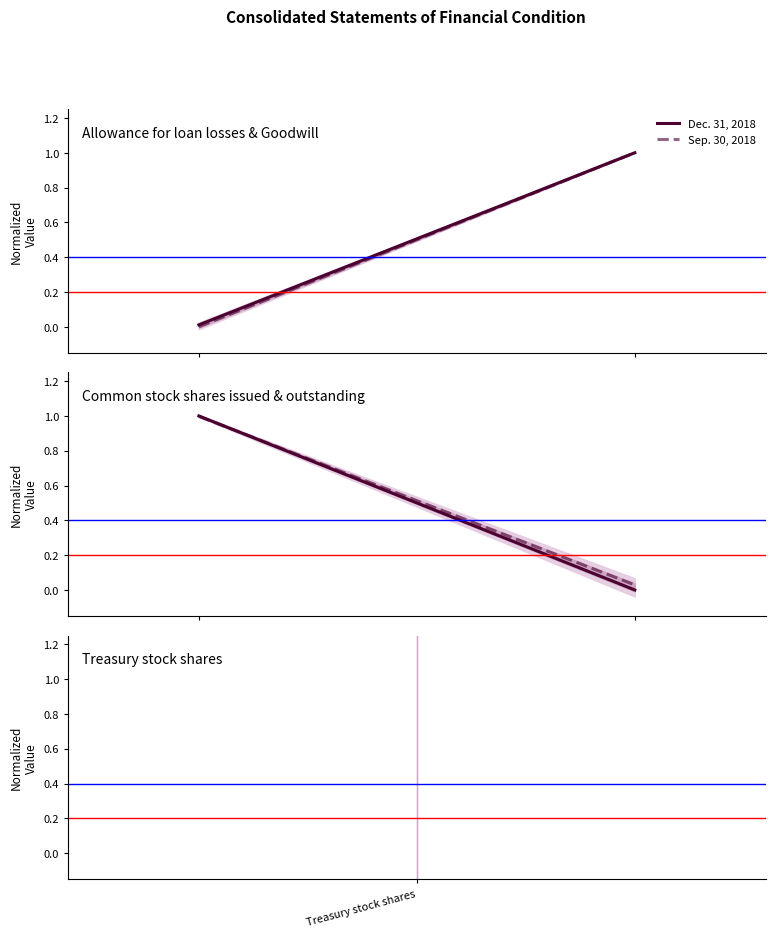

List the series in order of their peak value, highest first.

Dec. 31, 2018, Sep. 30, 2018